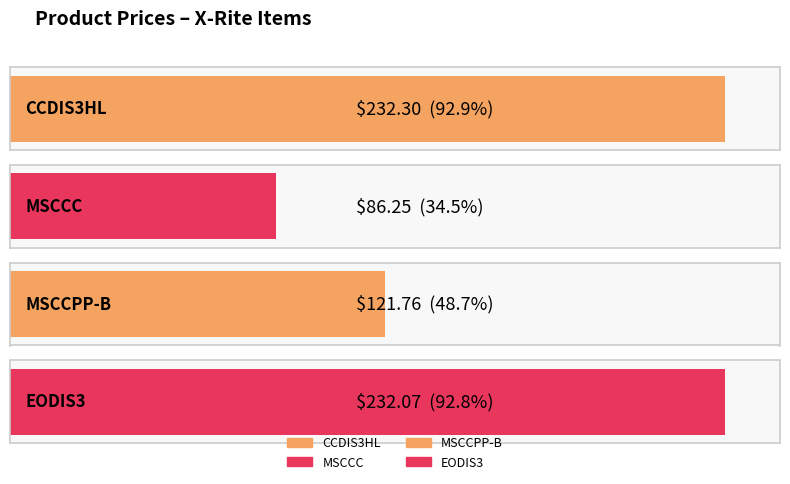

Which has a higher value, MSCCC or CCDIS3HL?

CCDIS3HL